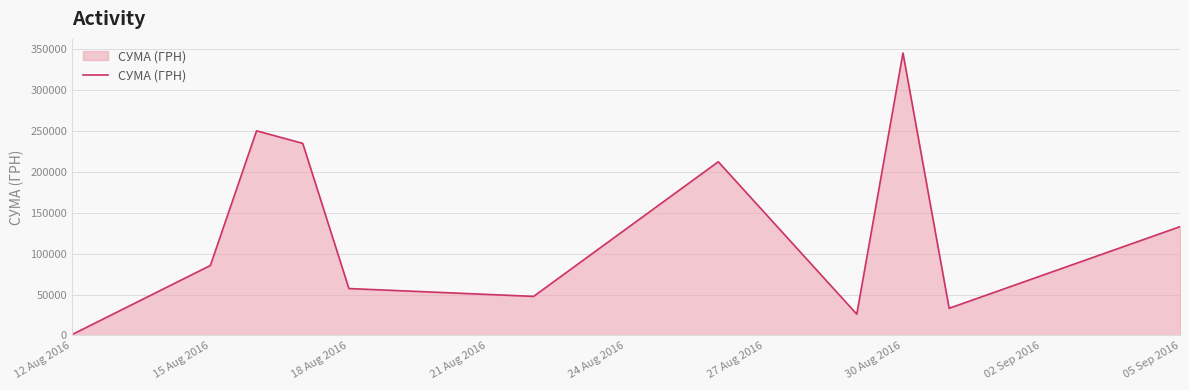

What is the greatest value displayed?

345687.3